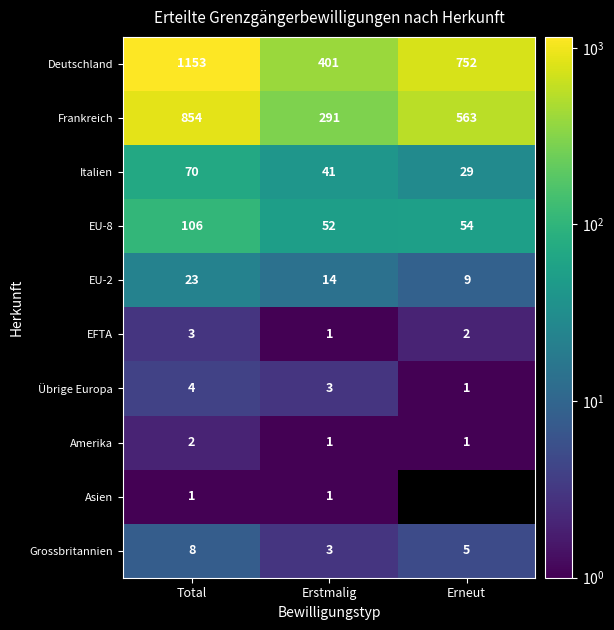

List the labels in order of EU-2 value, smallest first.

Erneut, Erstmalig, Total